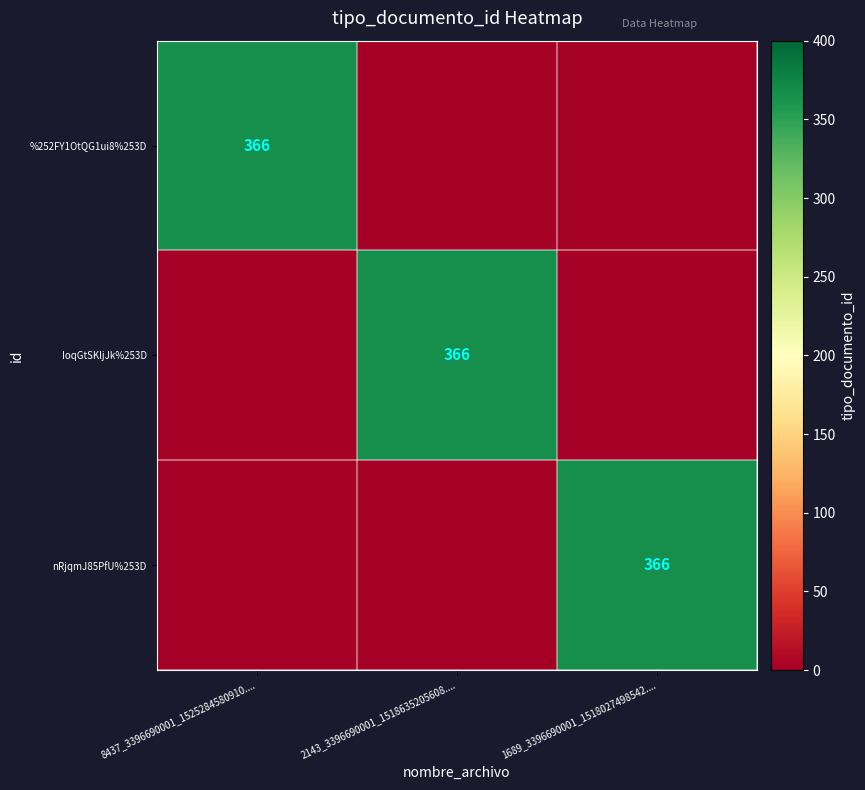

What is the difference between the highest and lowest values at 8437_3396690001_1525284580910....?

366